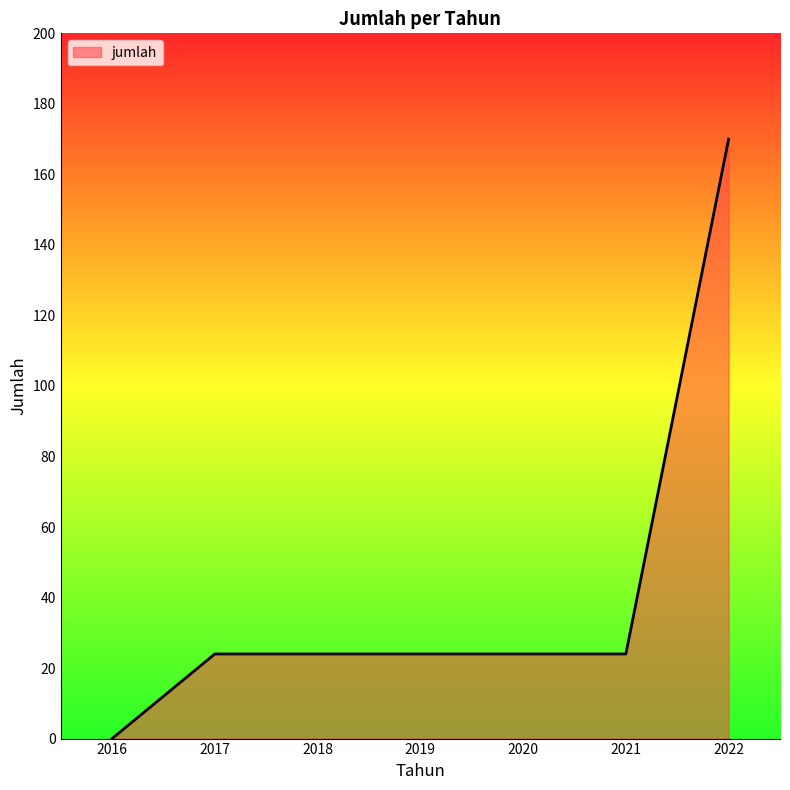

How many lines are shown in the chart?

1